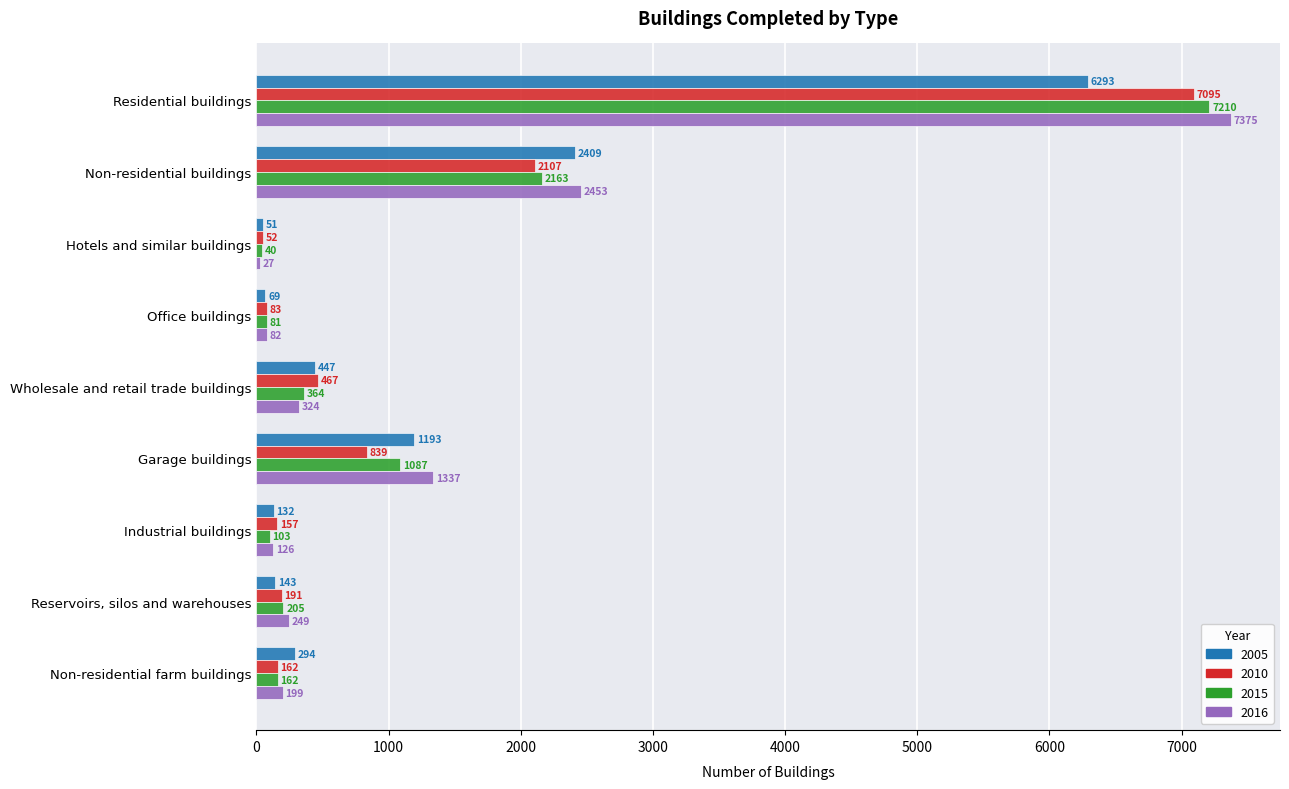

At how many categories does at least one series exceed 2822?

1